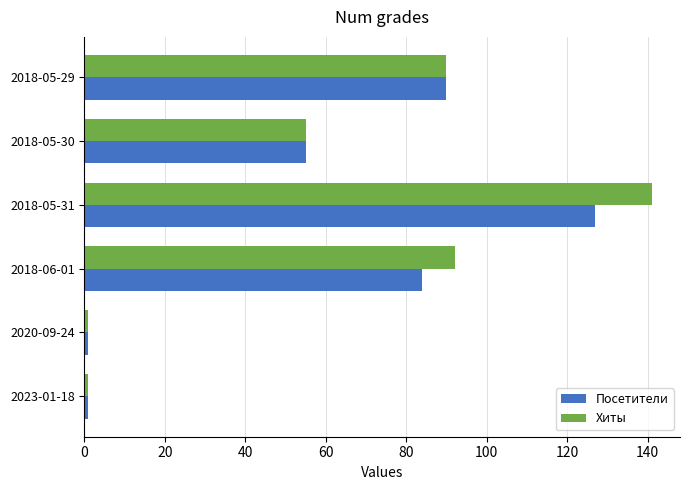

Rank the series at 2018-05-31 from lowest to highest value.

Посетители, Хиты